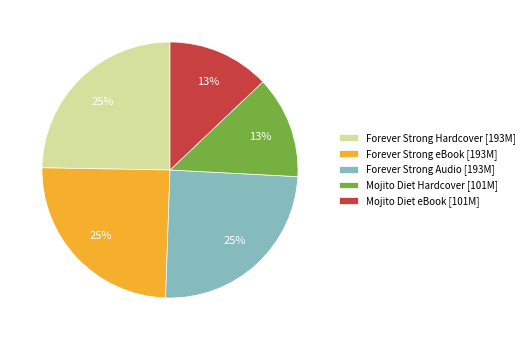

How many slices are in this pie chart?

5